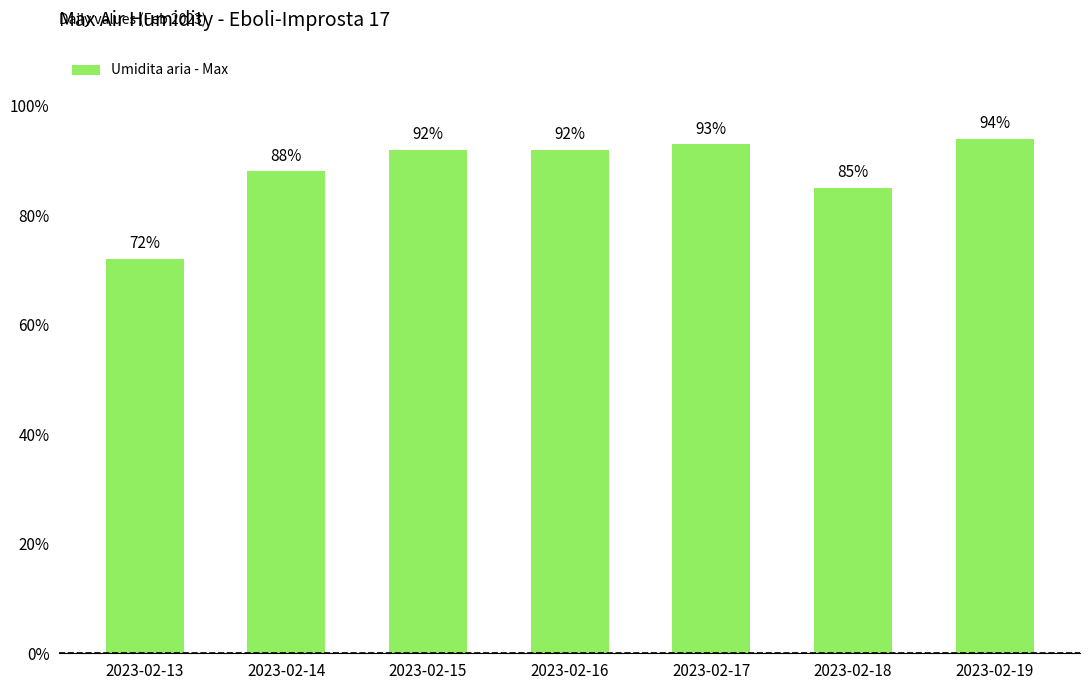

Is it true that the value at 2023-02-18 is 129?

False